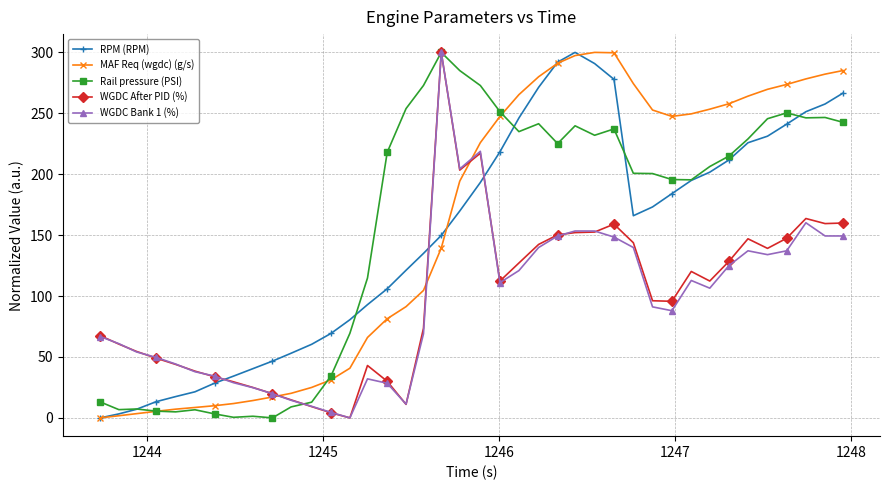

True or false: Rail pressure (PSI) has more than 2 points higher than both neighbors.

True